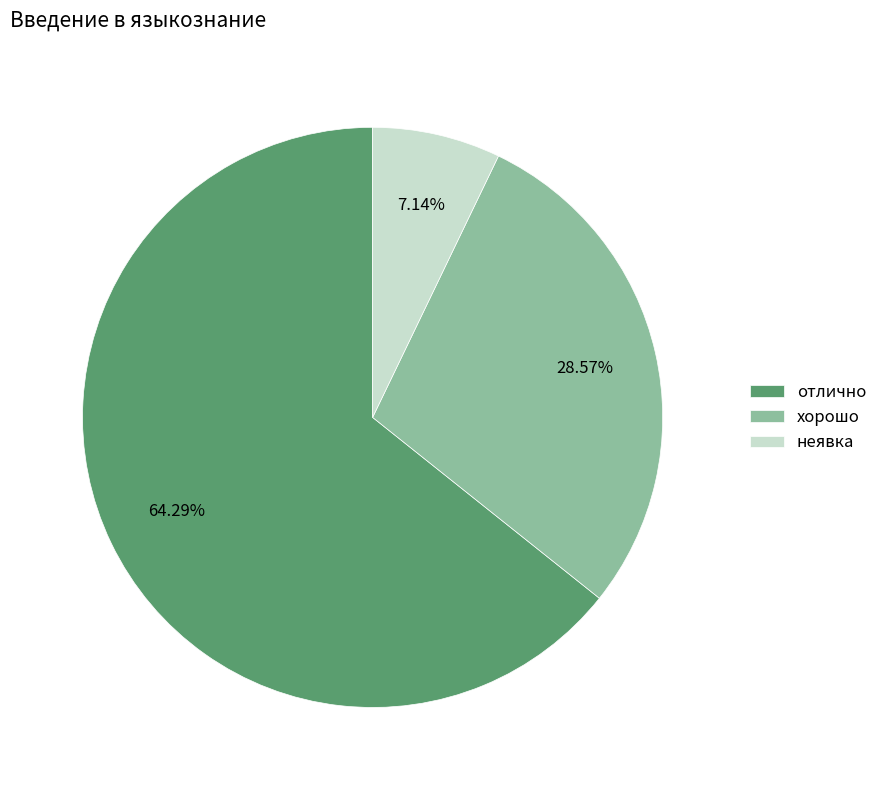

To the nearest percent, what is the difference between the неявка and хорошо slice percentages?

21%